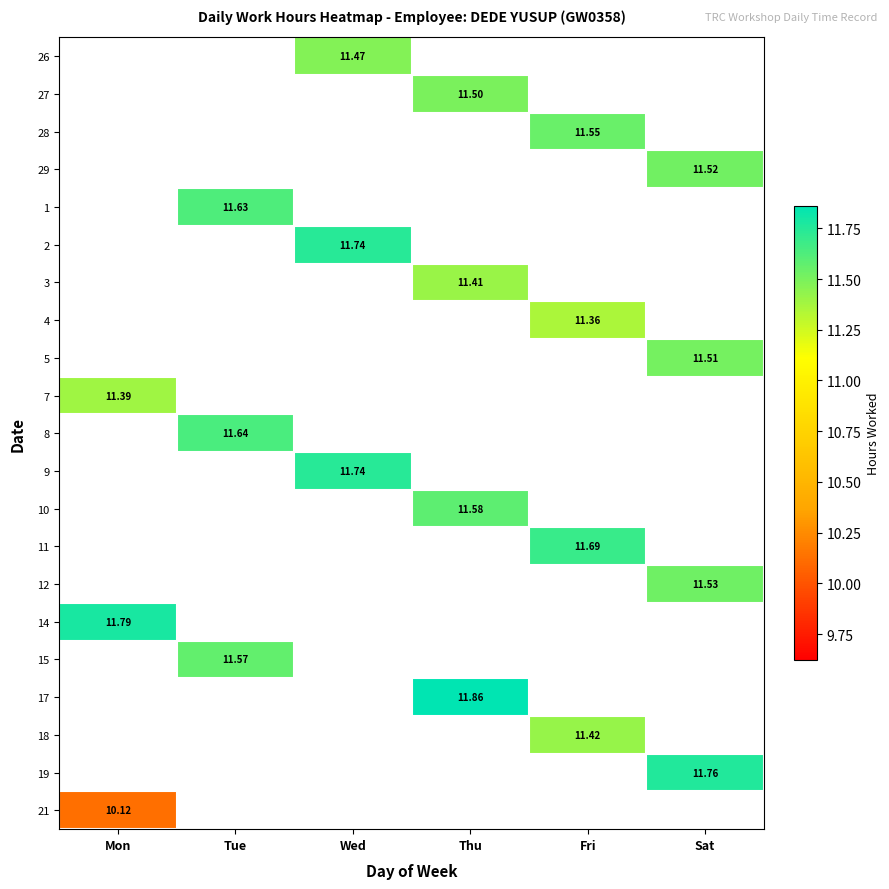

What is the minimum value shown in the chart?

10.1